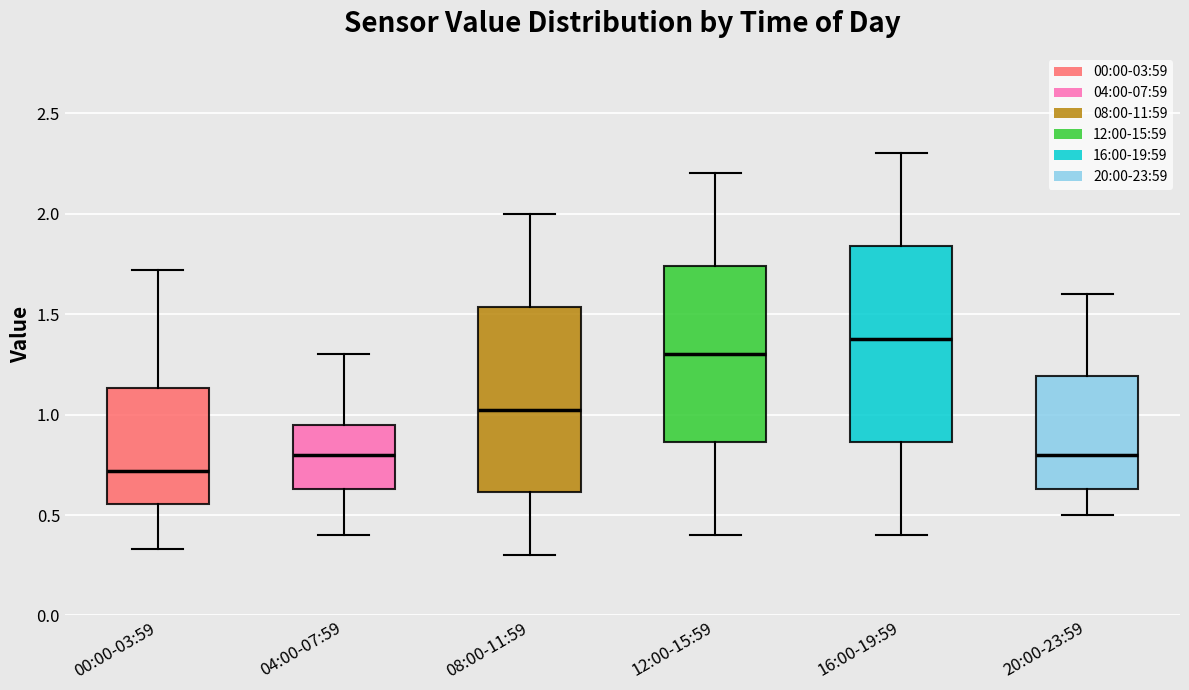

Where is the upper edge of the box for 08:00-11:59 on the y-axis? The values are not printed on the chart, so give them approximately, as read against the axis.

1.55